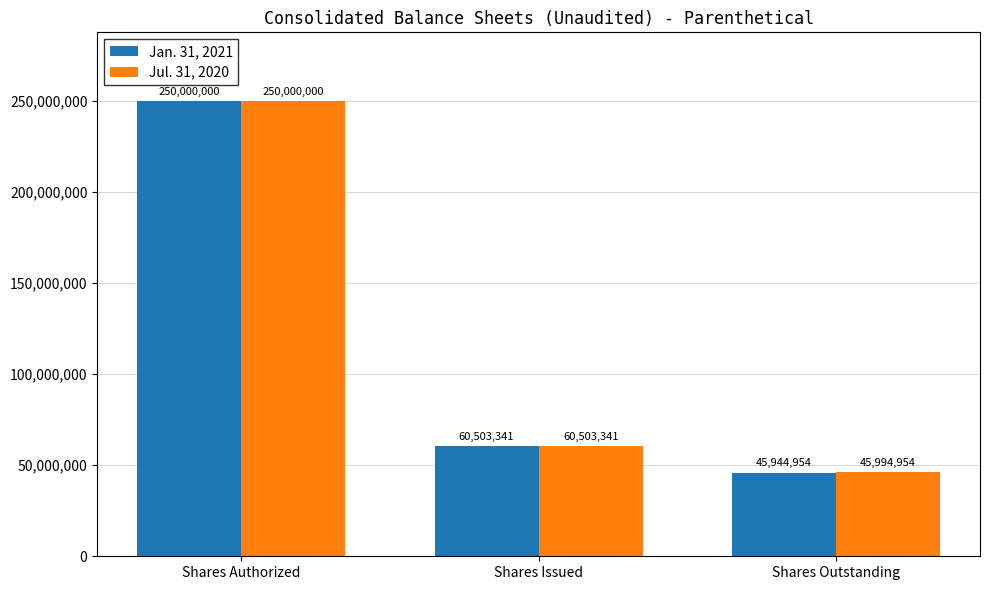

Which series has the largest range (max minus min)?

Jan. 31, 2021